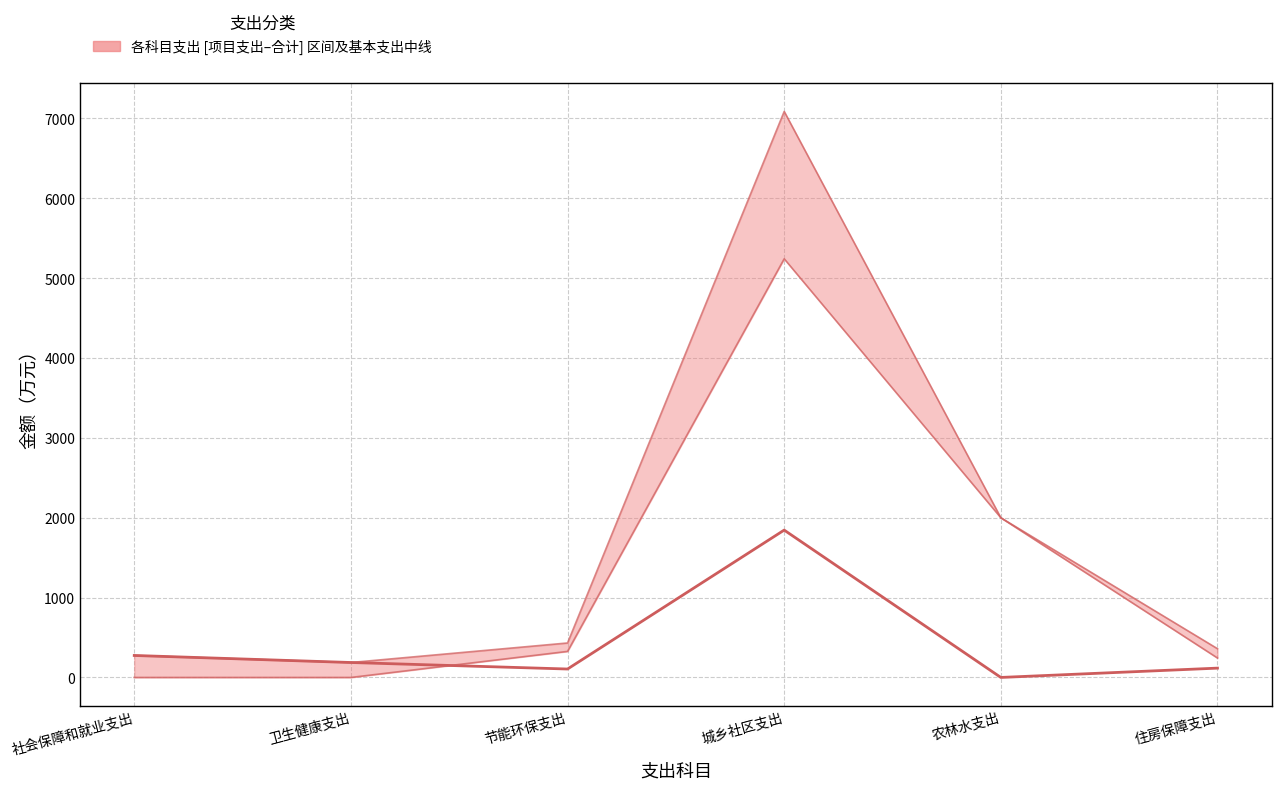

What is the difference between the maximum and minimum values?

1845.3